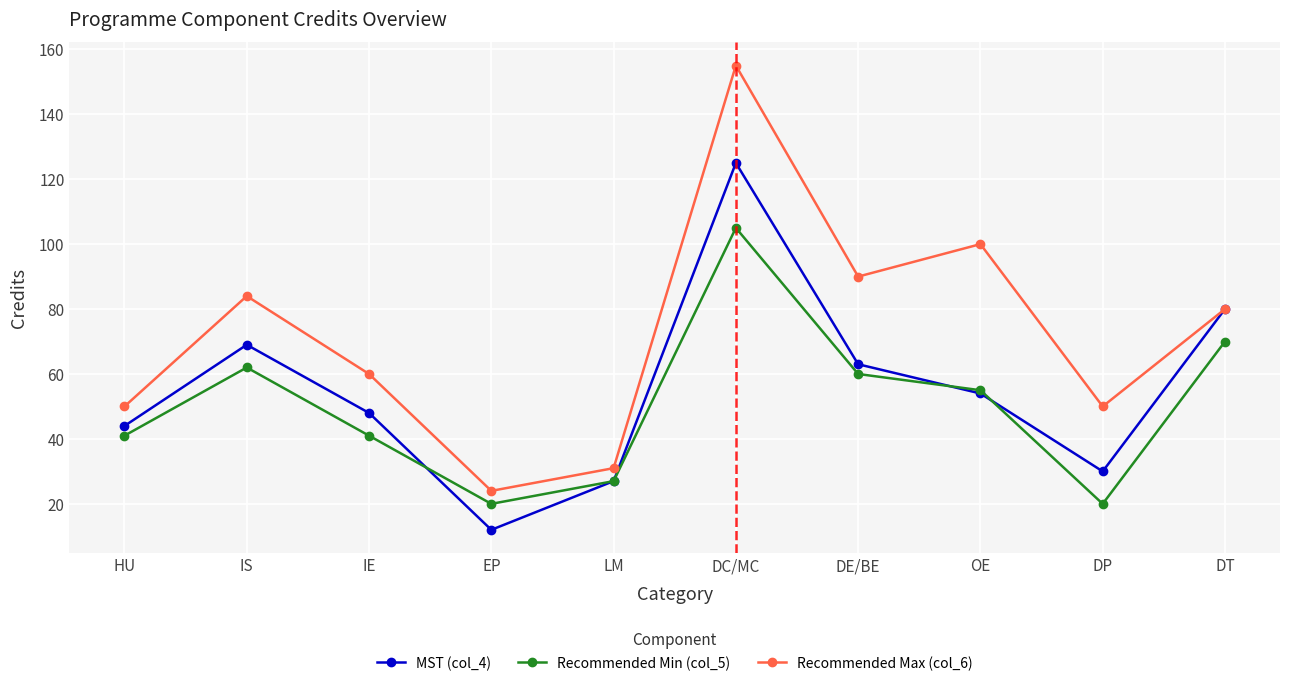

Does the chart have visible grid lines?

Yes